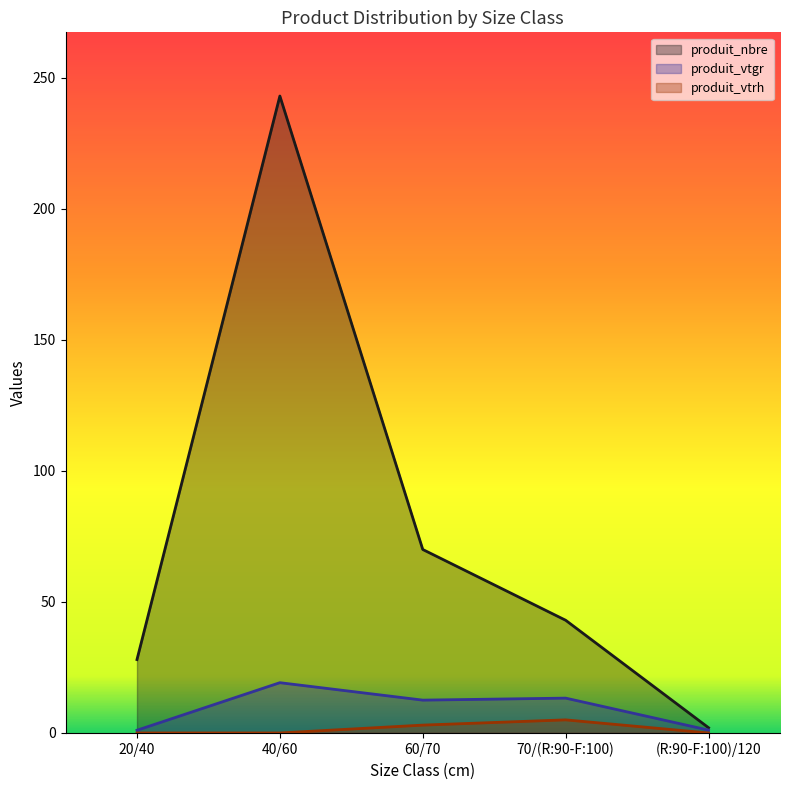

Reading right to left, list all the values displayed in this chart.

produit_nbre: (R:90-F:100)/120=2.0	70/(R:90-F:100)=43.0	60/70=70.0	40/60=243.0	20/40=28.0
produit_vtgr: (R:90-F:100)/120=1.1	70/(R:90-F:100)=13.3	60/70=12.5	40/60=19.2	20/40=1.0
produit_vtrh: (R:90-F:100)/120=0.0	70/(R:90-F:100)=5.0	60/70=3.0	40/60=0.0	20/40=0.0